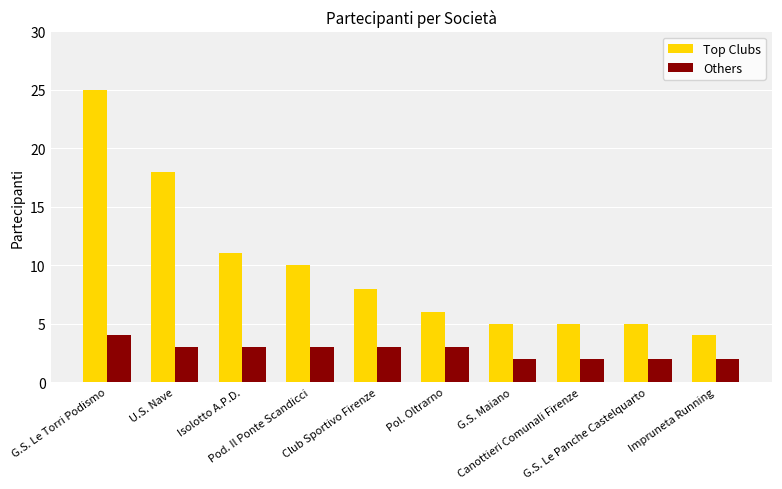

Reading right to left, what are all the values shown in this chart?

Top Clubs: Impruneta Running=4	G.S. Le Panche Castelquarto=5	Canottieri Comunali Firenze=5	G.S. Maiano=5	Pol. Oltrarno=6	Club Sportivo Firenze=8	Pod. Il Ponte Scandicci=10	Isolotto A.P.D.=11	U.S. Nave=18	G.S. Le Torri Podismo=25
Others: Impruneta Running=2	G.S. Le Panche Castelquarto=2	Canottieri Comunali Firenze=2	G.S. Maiano=2	Pol. Oltrarno=3	Club Sportivo Firenze=3	Pod. Il Ponte Scandicci=3	Isolotto A.P.D.=3	U.S. Nave=3	G.S. Le Torri Podismo=4